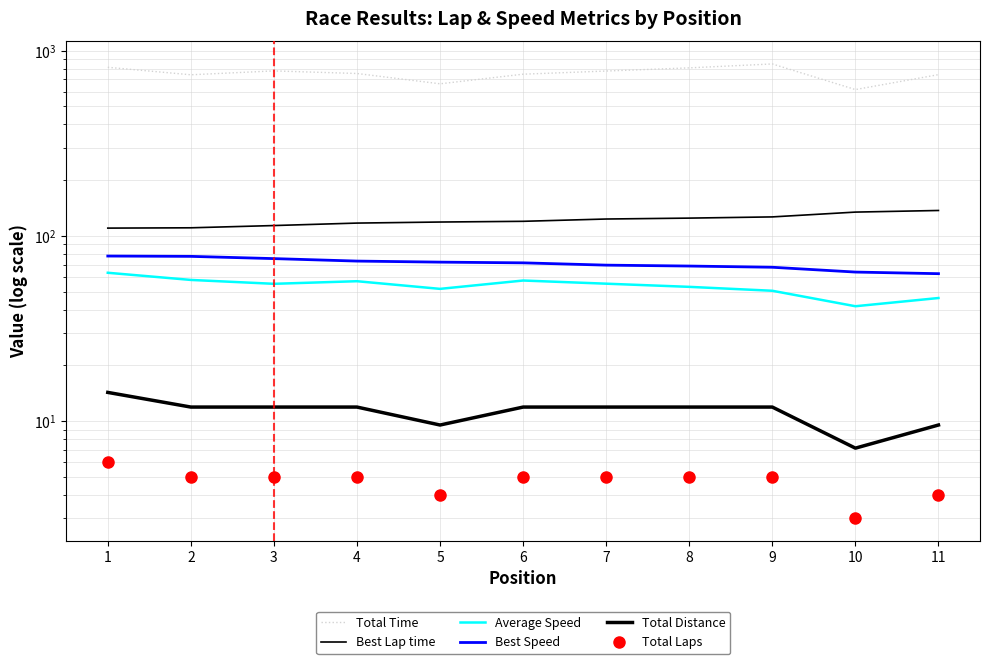

List the labels in order of Total Time value, largest first.

9, 1, 8, 3, 7, 4, 6, 11, 2, 5, 10